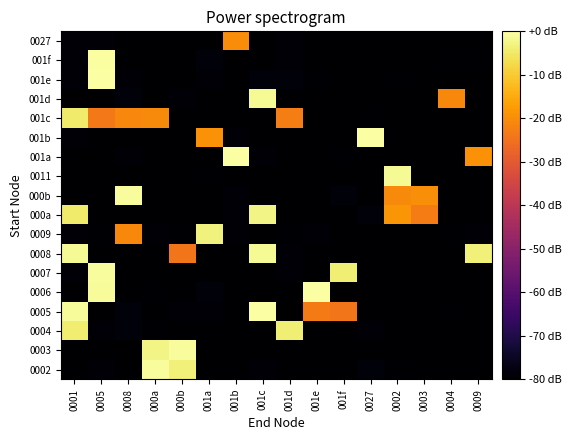

Reading left to right, extract all data points from this chart.

0002: 0001=-80.0	0005=-78.8	0008=-80.0	000a=-0.9	000b=-3.6	001a=-80.0	001b=-80.0	001c=-79.3	001d=-80.0	001e=-80.0	001f=-80.0	0027=-78.7	0002=-79.5	0003=-80.0	0004=-80.0	0009=-80.0
0003: 0001=-80.0	0005=-80.0	0008=-80.0	000a=-2.8	000b=-0.8	001a=-80.0	001b=-80.0	001c=-80.0	001d=-80.0	001e=-79.8	001f=-80.0	0027=-80.0	0002=-80.0	0003=-80.0	0004=-80.0	0009=-80.0
0004: 0001=-4.1	0005=-78.8	0008=-78.7	000a=-79.6	000b=-80.0	001a=-80.0	001b=-80.0	001c=-80.0	001d=-3.8	001e=-80.0	001f=-80.0	0027=-79.0	0002=-80.0	0003=-80.0	0004=-80.0	0009=-80.0
0005: 0001=-1.2	0005=-80.0	0008=-78.7	000a=-79.8	000b=-78.9	001a=-79.1	001b=-80.0	001c=0.0	001d=-80.0	001e=-23.3	001f=-24.2	0027=-80.0	0002=-80.0	0003=-80.0	0004=-79.5	0009=-80.0
0006: 0001=-80.0	0005=-1.2	0008=-80.0	000a=-79.7	000b=-80.0	001a=-78.6	001b=-79.9	001c=-80.0	001d=-80.0	001e=0.0	001f=-80.0	0027=-80.0	0002=-79.9	0003=-80.0	0004=-80.0	0009=-80.0
0007: 0001=-79.3	0005=-0.8	0008=-80.0	000a=-80.0	000b=-80.0	001a=-80.0	001b=-80.0	001c=-80.0	001d=-79.2	001e=-80.0	001f=-3.8	0027=-80.0	0002=-79.9	0003=-80.0	0004=-79.9	0009=-80.0
0008: 0001=-1.4	0005=-80.0	0008=-80.0	000a=-80.0	000b=-24.3	001a=-80.0	001b=-80.0	001c=-1.4	001d=-79.1	001e=-80.0	001f=-80.0	0027=-80.0	0002=-80.0	0003=-80.0	0004=-80.0	0009=-3.5
0009: 0001=-78.9	0005=-79.7	0008=-20.7	000a=-79.3	000b=-79.7	001a=-3.4	001b=-79.1	001c=-80.0	001d=-79.7	001e=-79.1	001f=-80.0	0027=-80.0	0002=-80.0	0003=-80.0	0004=-79.6	0009=-79.3
000a: 0001=-4.5	0005=-80.0	0008=-80.0	000a=-80.0	000b=-80.0	001a=-80.0	001b=-78.8	001c=-2.6	001d=-80.0	001e=-80.0	001f=-80.0	0027=-78.7	0002=-18.7	0003=-23.0	0004=-80.0	0009=-80.0
000b: 0001=-80.0	0005=-80.0	0008=-0.8	000a=-80.0	000b=-80.0	001a=-80.0	001b=-79.1	001c=-80.0	001d=-80.0	001e=-80.0	001f=-78.6	0027=-80.0	0002=-20.5	0003=-19.9	0004=-80.0	0009=-80.0
0011: 0001=-80.0	0005=-80.0	0008=-80.0	000a=-80.0	000b=-80.0	001a=-79.5	001b=-80.0	001c=-80.0	001d=-80.0	001e=-80.0	001f=-80.0	0027=-80.0	0002=-1.4	0003=-80.0	0004=-80.0	0009=-80.0
001a: 0001=-80.0	0005=-80.0	0008=-78.9	000a=-80.0	000b=-80.0	001a=-80.0	001b=0.0	001c=-79.2	001d=-80.0	001e=-80.0	001f=-79.6	0027=-80.0	0002=-80.0	0003=-80.0	0004=-80.0	0009=-19.1
001b: 0001=-79.1	0005=-80.0	0008=-80.0	000a=-80.0	000b=-80.0	001a=-19.1	001b=-79.2	001c=-79.8	001d=-80.0	001e=-80.0	001f=-80.0	0027=0.0	0002=-80.0	0003=-80.0	0004=-80.0	0009=-80.0
001c: 0001=-4.5	0005=-23.5	0008=-21.2	000a=-20.3	000b=-80.0	001a=-80.0	001b=-80.0	001c=-80.0	001d=-22.5	001e=-80.0	001f=-80.0	0027=-79.4	0002=-80.0	0003=-80.0	0004=-80.0	0009=-80.0
001d: 0001=-80.0	0005=-80.0	0008=-78.7	000a=-80.0	000b=-79.1	001a=-80.0	001b=-79.7	001c=-1.5	001d=-80.0	001e=-80.0	001f=-80.0	0027=-80.0	0002=-80.0	0003=-80.0	0004=-20.6	0009=-80.0
001e: 0001=-78.9	0005=0.0	0008=-79.0	000a=-80.0	000b=-80.0	001a=-78.9	001b=-80.0	001c=-78.7	001d=-78.7	001e=-79.4	001f=-80.0	0027=-80.0	0002=-79.4	0003=-80.0	0004=-80.0	0009=-80.0
001f: 0001=-78.9	0005=-0.3	0008=-80.0	000a=-80.0	000b=-80.0	001a=-78.6	001b=-80.0	001c=-80.0	001d=-79.2	001e=-80.0	001f=-80.0	0027=-80.0	0002=-80.0	0003=-80.0	0004=-79.6	0009=-79.6
0027: 0001=-79.3	0005=-79.0	0008=-80.0	000a=-80.0	000b=-79.7	001a=-80.0	001b=-20.3	001c=-79.7	001d=-79.2	001e=-80.0	001f=-80.0	0027=-80.0	0002=-80.0	0003=-80.0	0004=-80.0	0009=-80.0